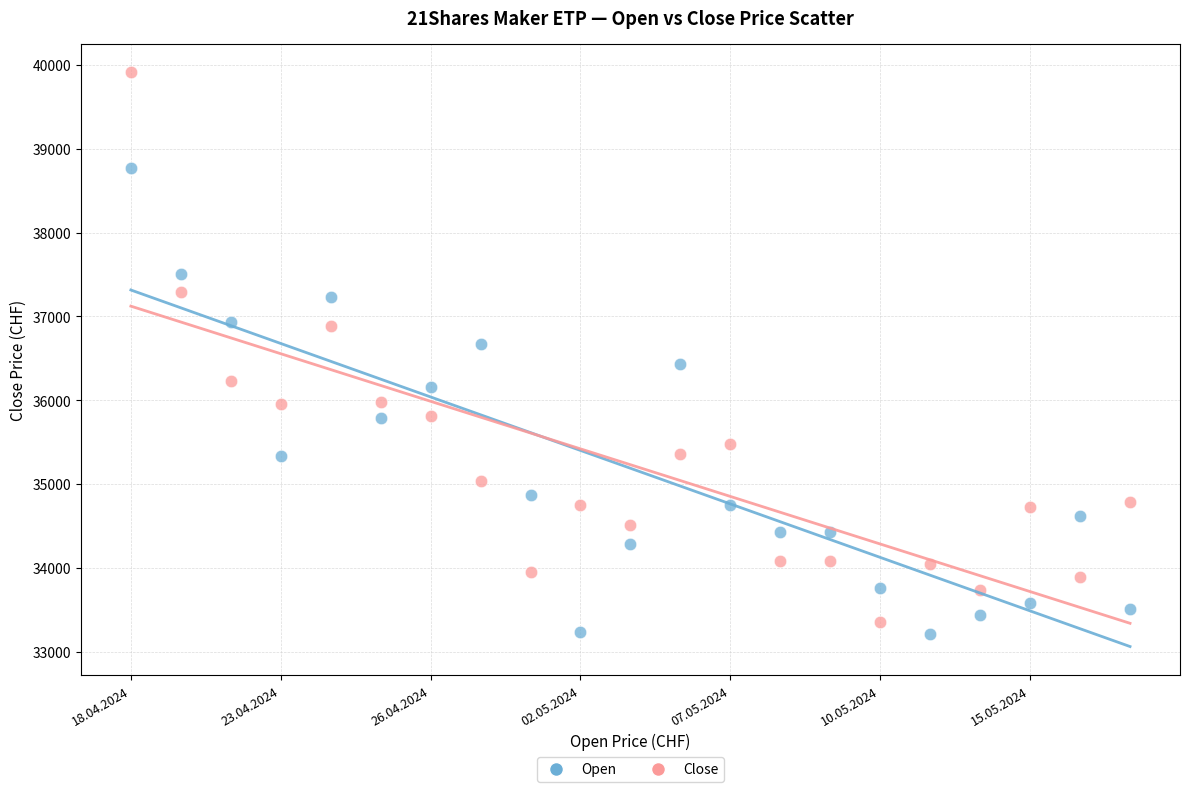

What are all the series names shown in the legend?

Open, Close